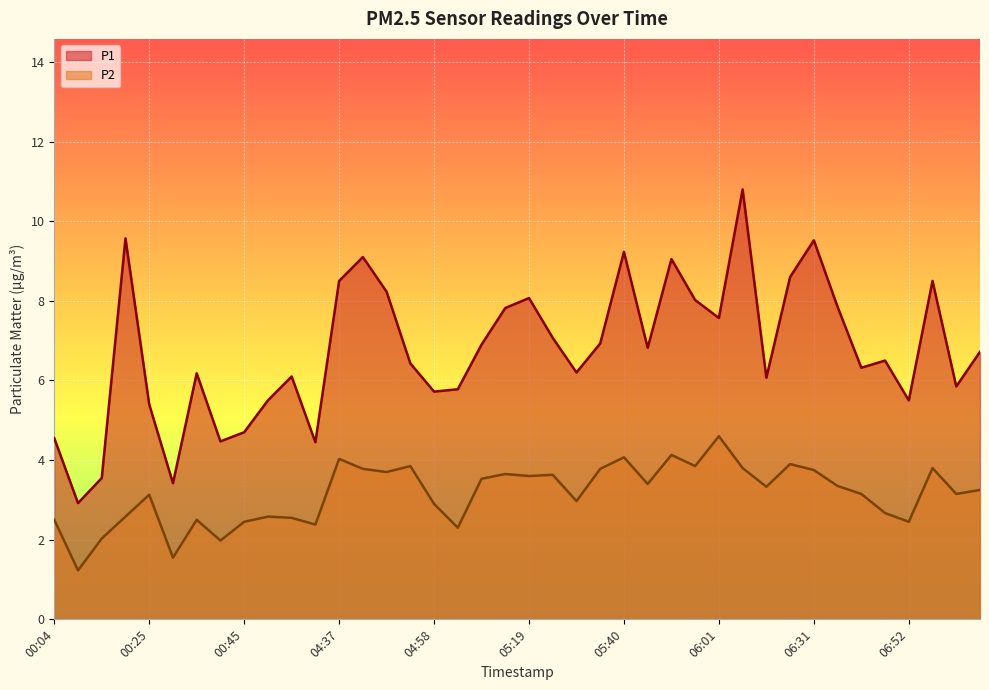

What is the difference between the P1 values at 00:04 and 06:21?

1.5